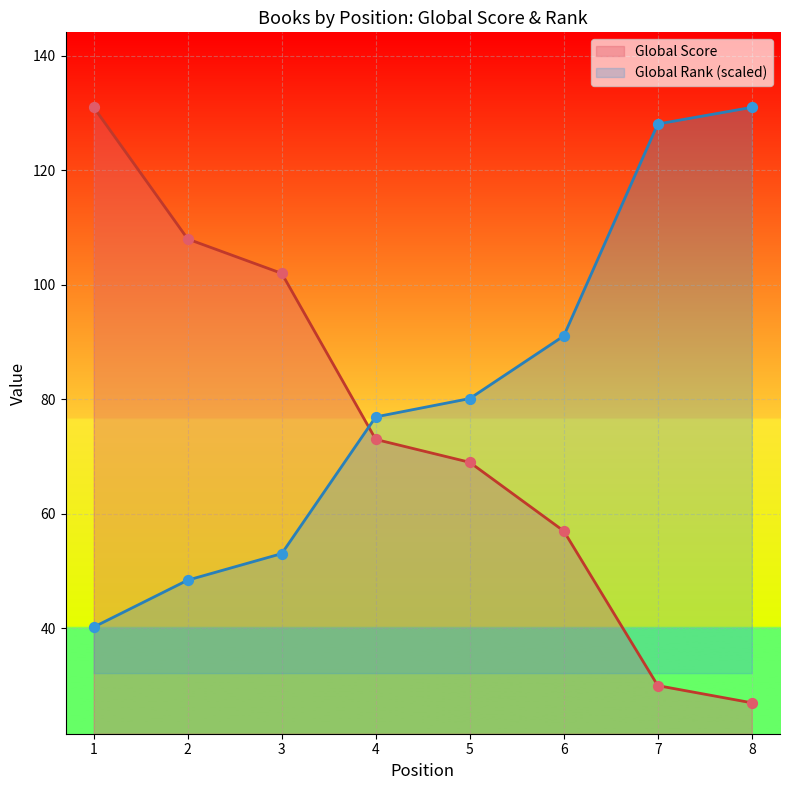

At how many categories does at least one series exceed 92?

5